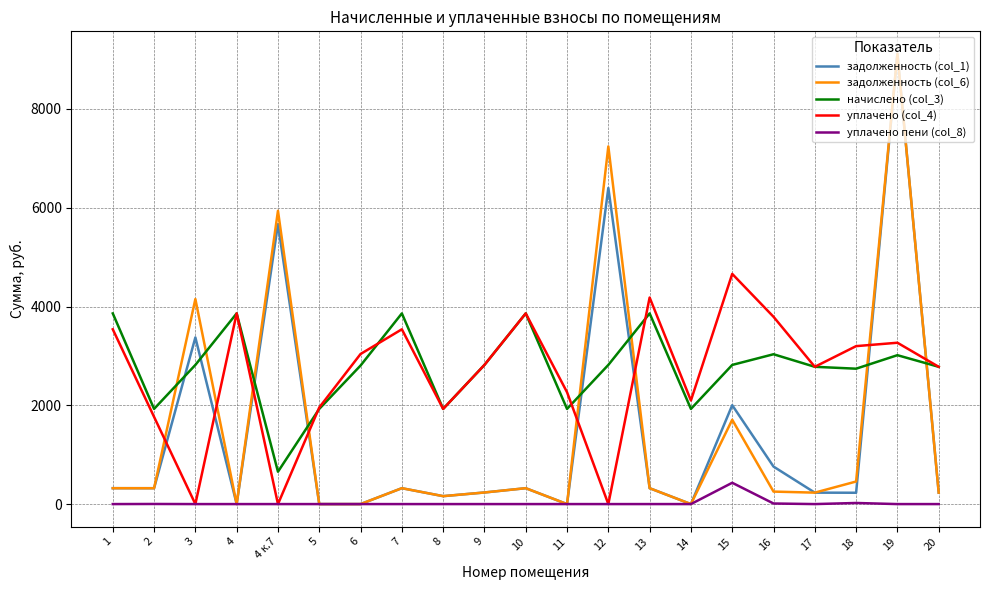

What is the maximum value shown in the chart?

9115.8